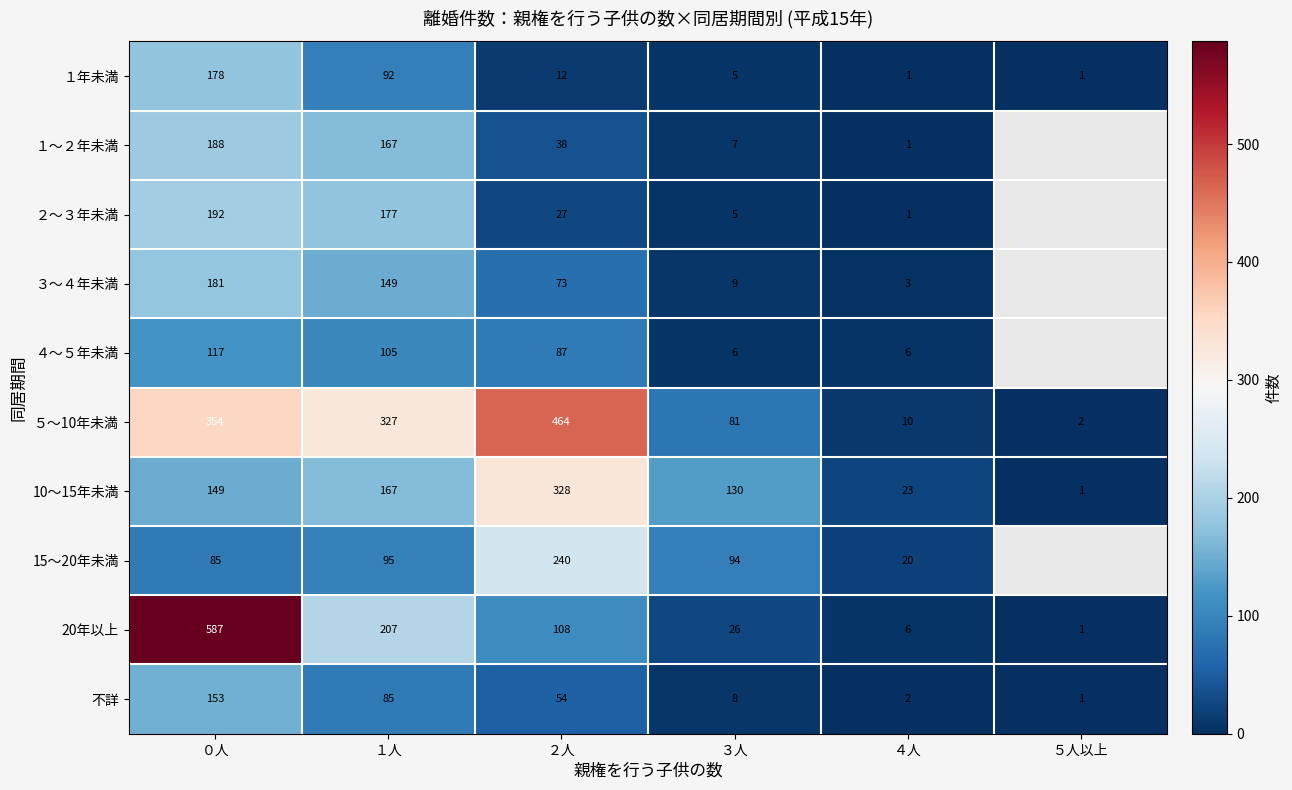

Which label corresponds to the largest value in the chart?

０人